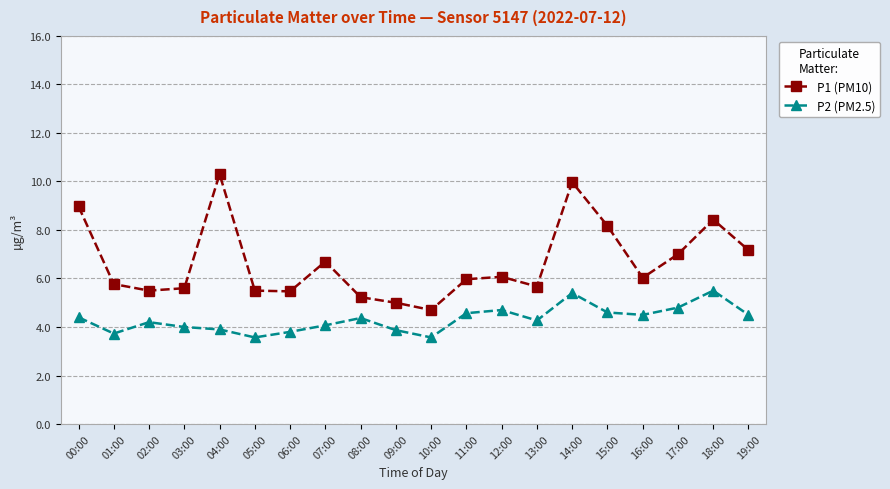

How many data points does each series have?

20